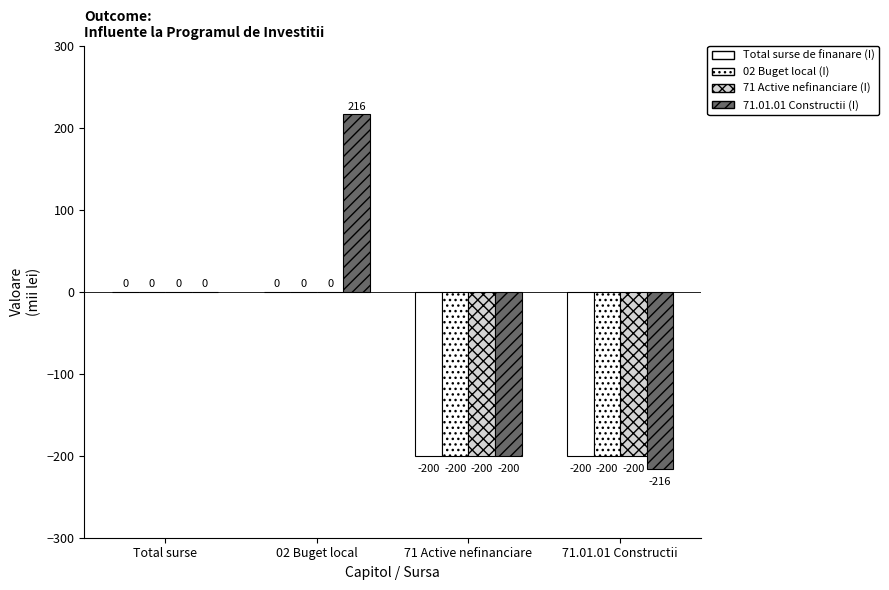

Which has a higher value, Total surse or 71.01.01 Constructii?

Total surse